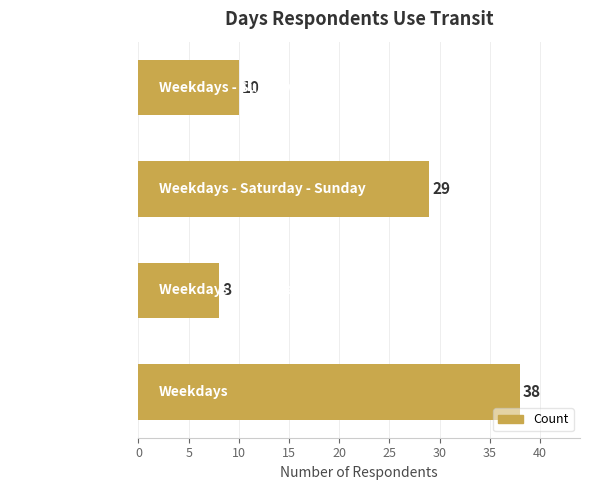

The chart shows a value of 19 at Weekdays. True or false?

False